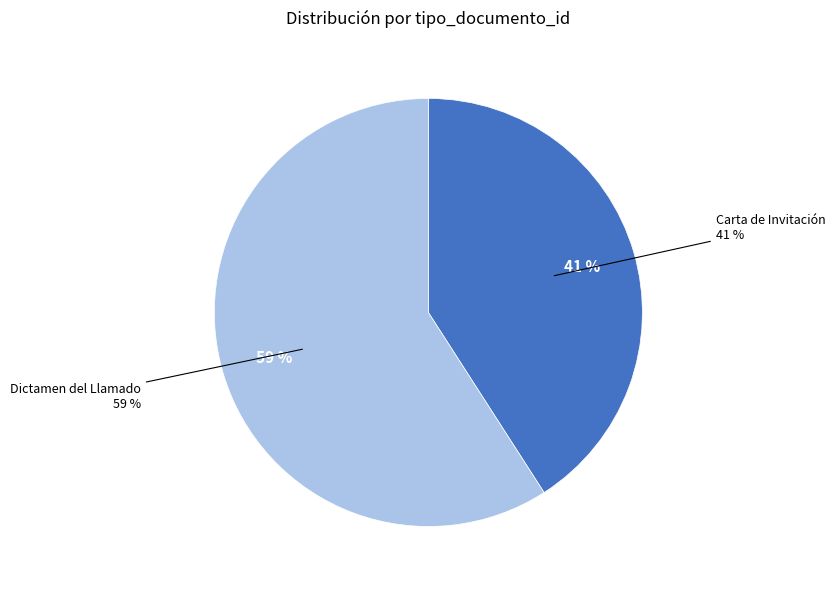

Between Carta de Invitación and Dictamen del Llamado, which is larger?

Dictamen del Llamado